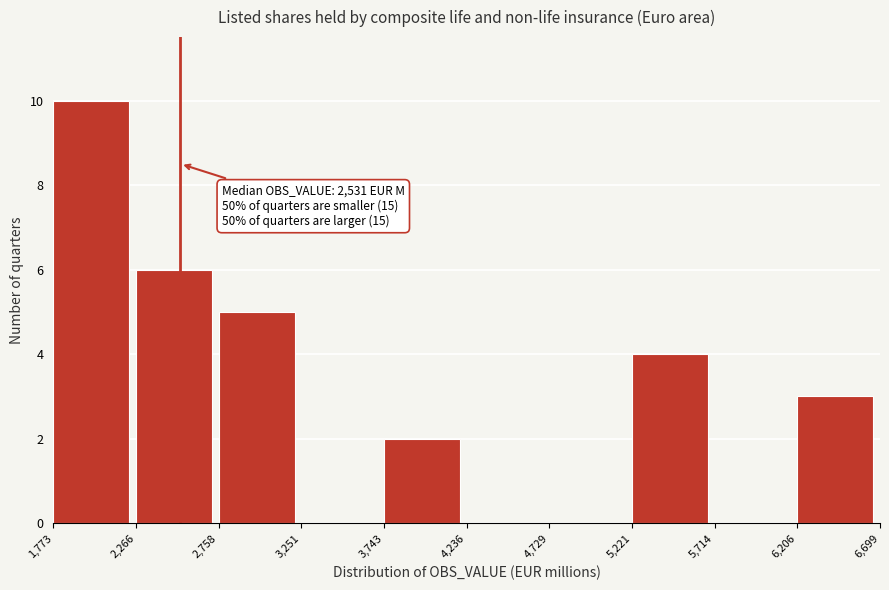

Over which range of the x-axis is the bar tallest?

1,773 to 2,266